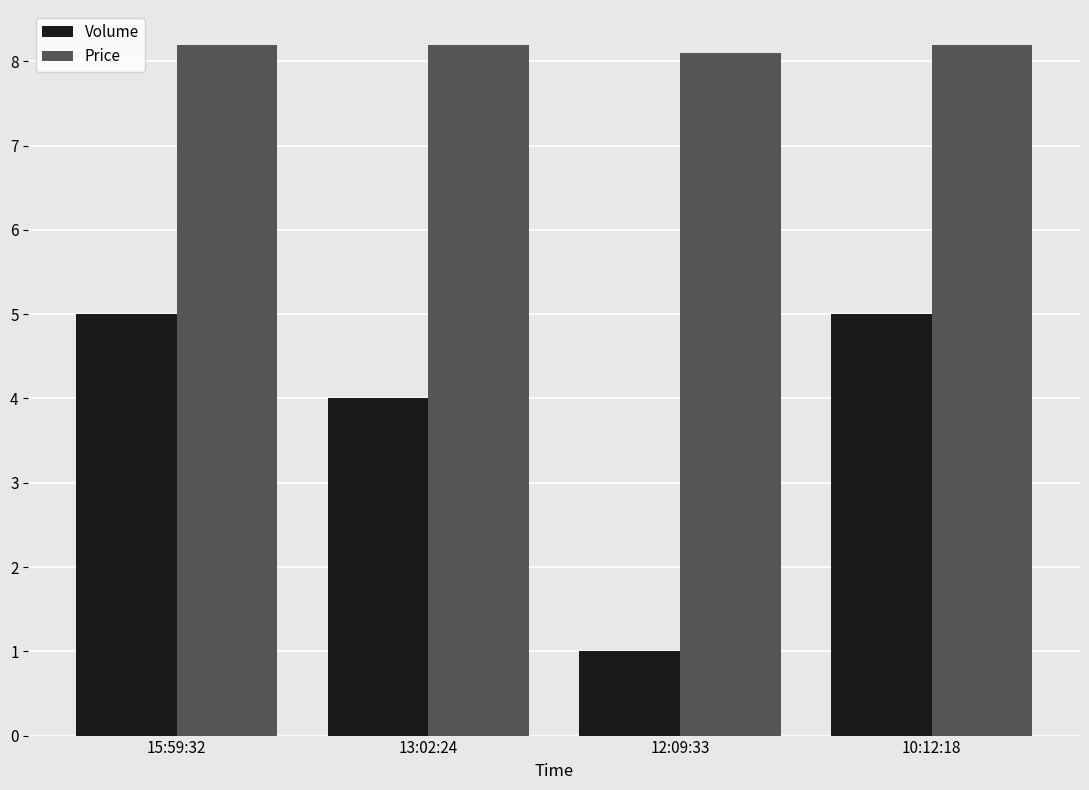

Does the chart contain any negative values?

No